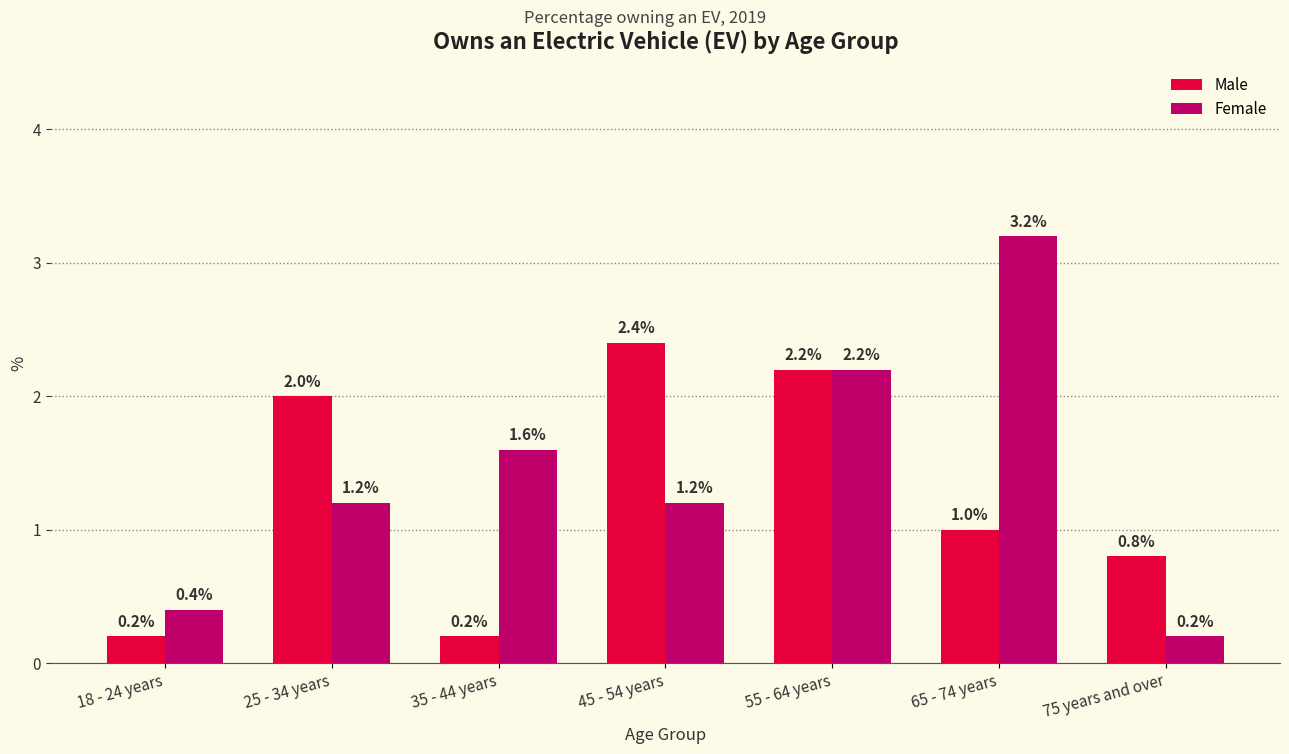

True or false: Female has a value of 1.6 at 35 - 44 years.

True